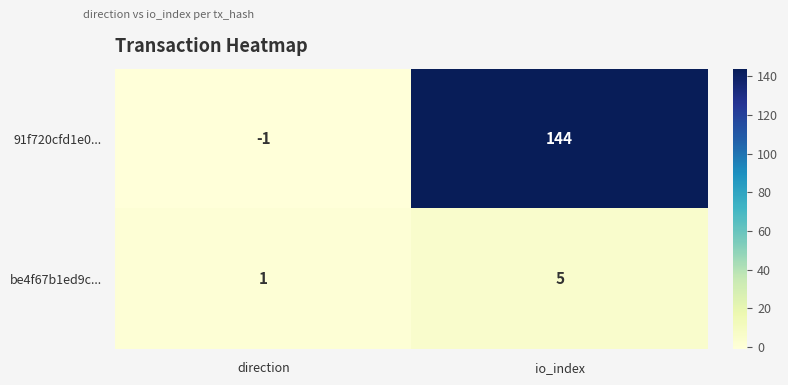

At how many categories does at least one series exceed 51?

1